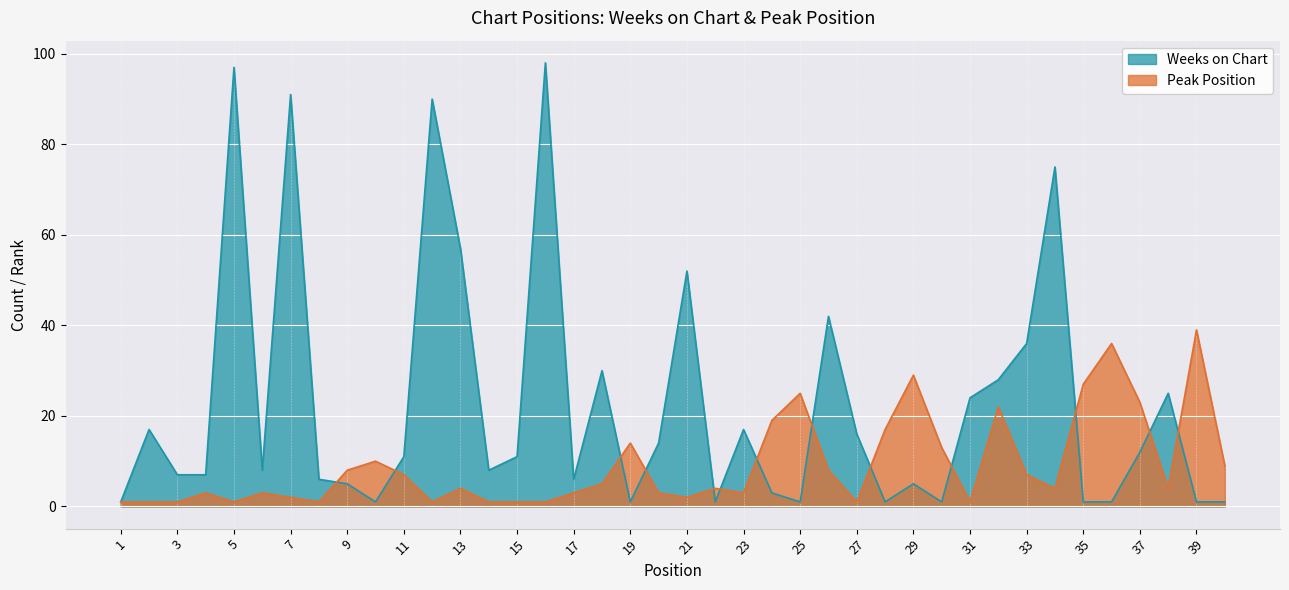

What is the average value of the Peak Position series?

9